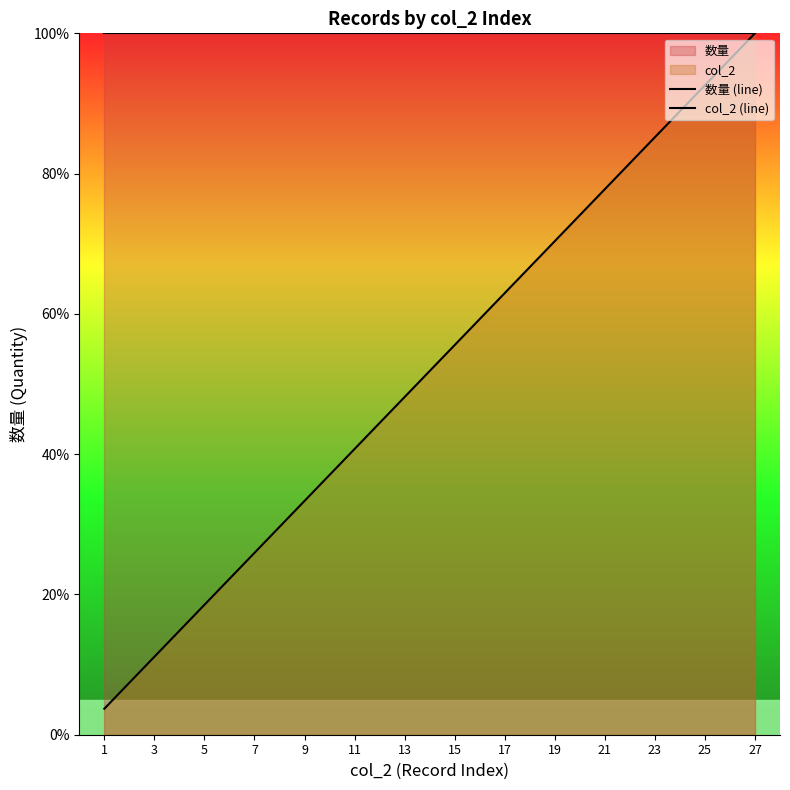

What is the difference between the second highest and minimum values in the col_2 (line) series?

92.6